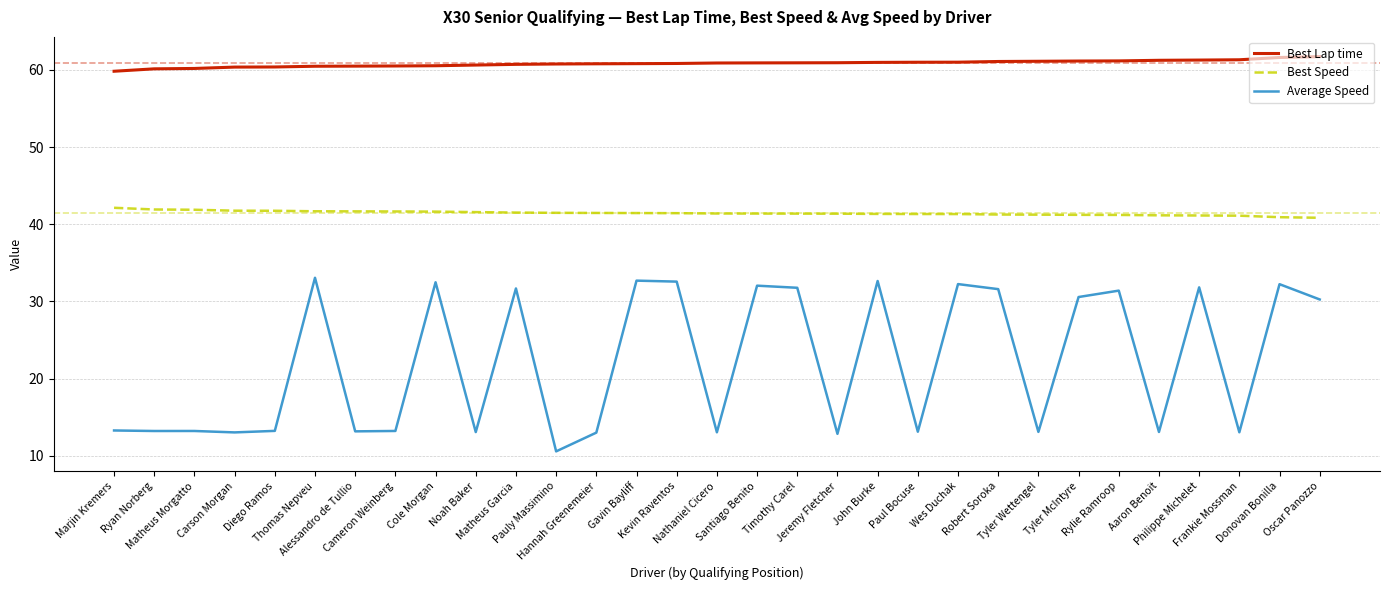

Count the number of categories in the chart.

31